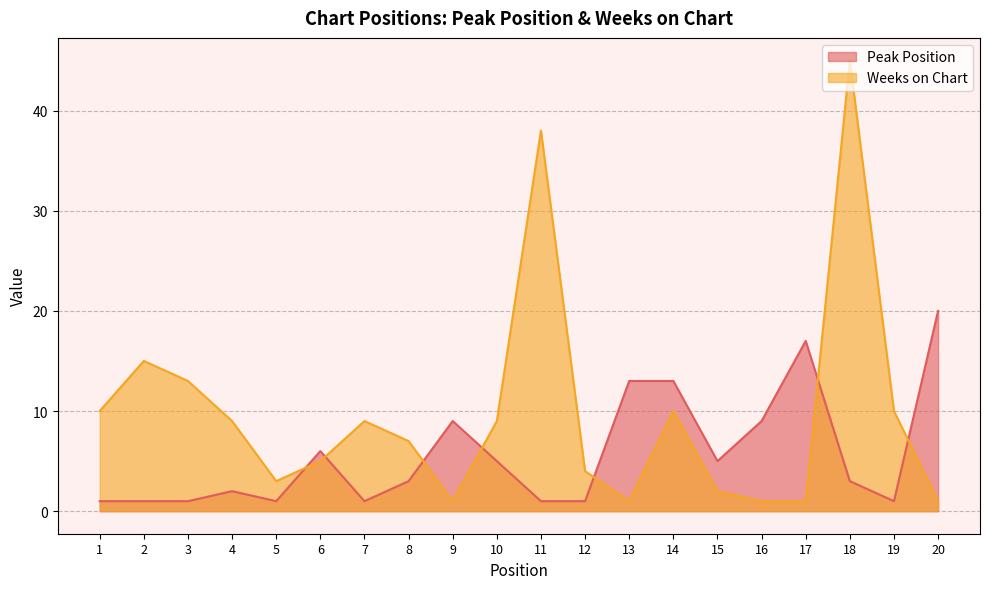

What are all the series names shown in the legend?

Peak Position, Weeks on Chart